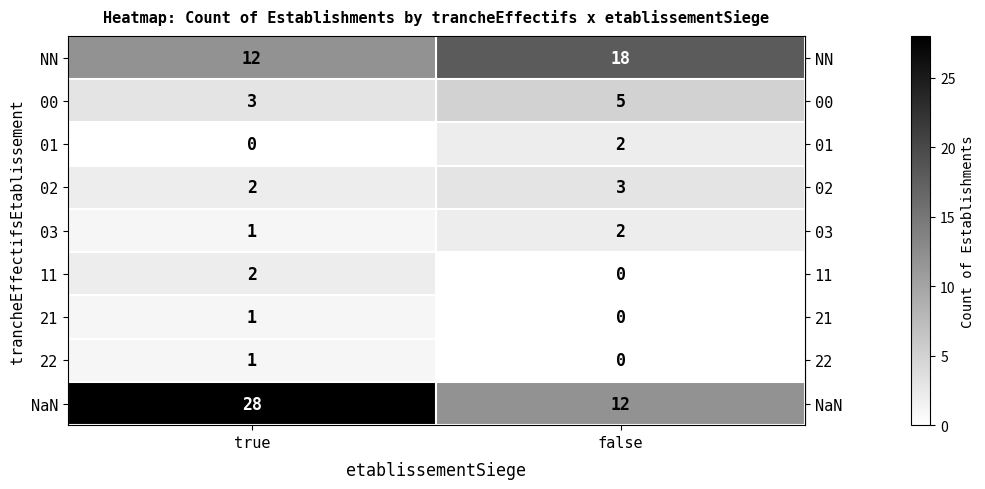

Where is 22 nearest to the value 0?

false